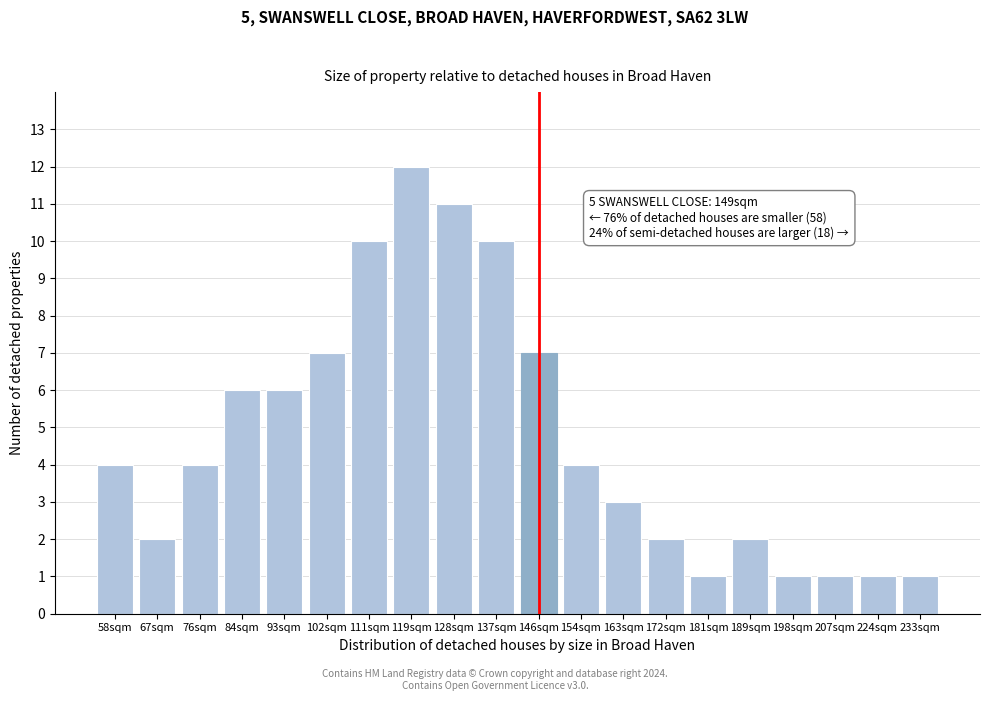

Reading left to right, extract all data points from this chart.

58sqm=4	67sqm=2	76sqm=4	84sqm=6	93sqm=6	102sqm=7	111sqm=10	119sqm=12	128sqm=11	137sqm=10	146sqm=7	154sqm=4	163sqm=3	172sqm=2	181sqm=1	189sqm=2	198sqm=1	207sqm=1	224sqm=1	233sqm=1